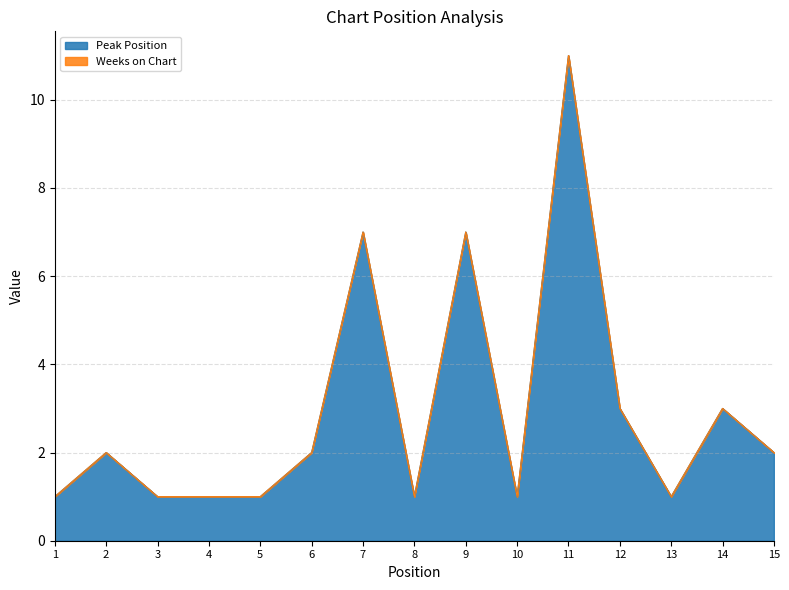

Reading left to right, extract all data points from this chart.

1	2	1	1	1	2	7	1	7	1	11	3	1	3	2